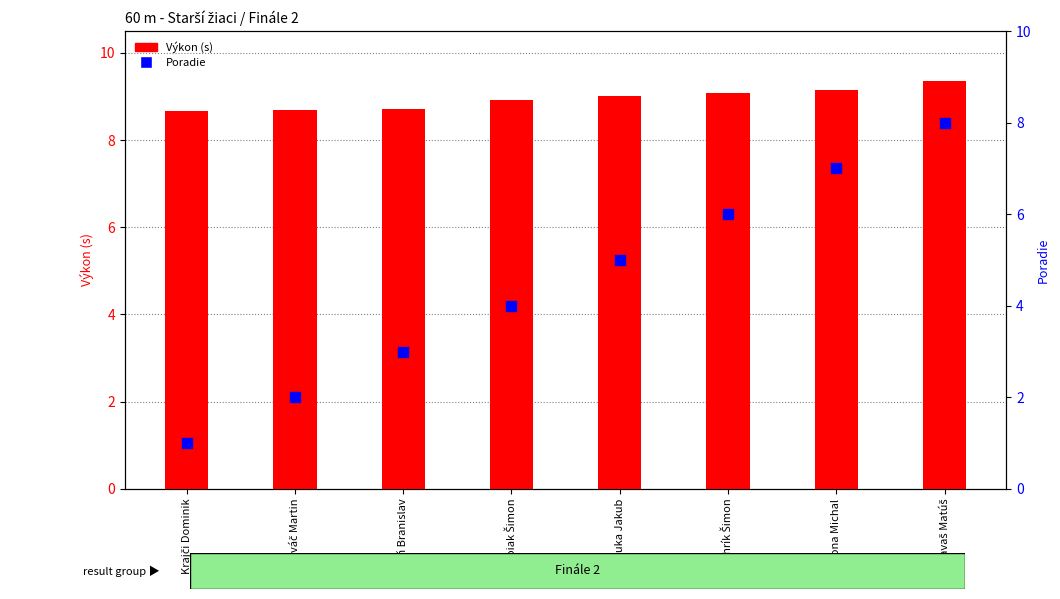

What is the total value across all series at Bizoň Branislav?

11.7